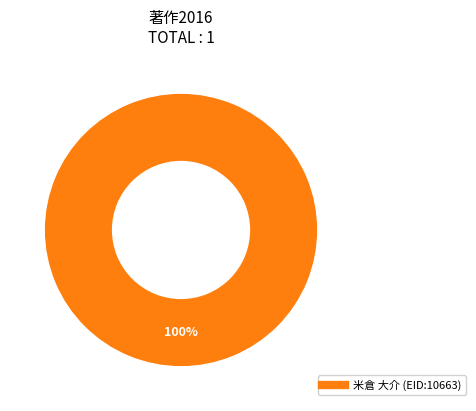

Is there any slice that represents more than half of the pie?

Yes